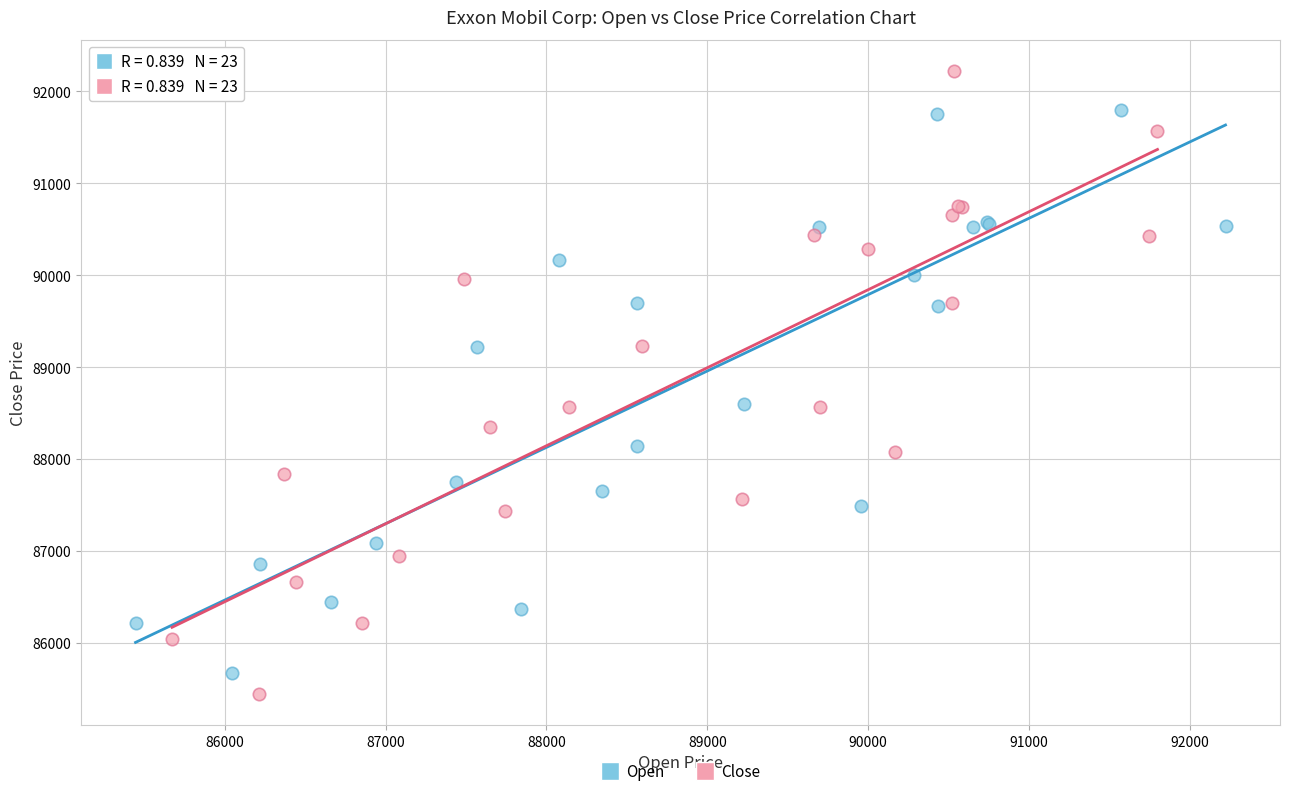

Which series reaches the minimum Y coordinate?

Close